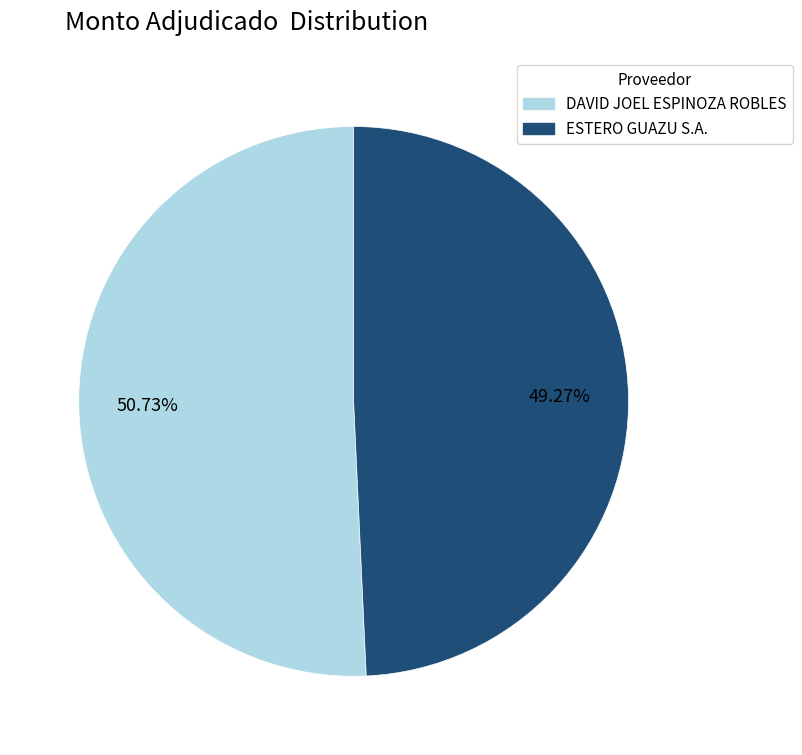

To the nearest percent, what percentage of the pie is DAVID JOEL ESPINOZA ROBLES?

51%